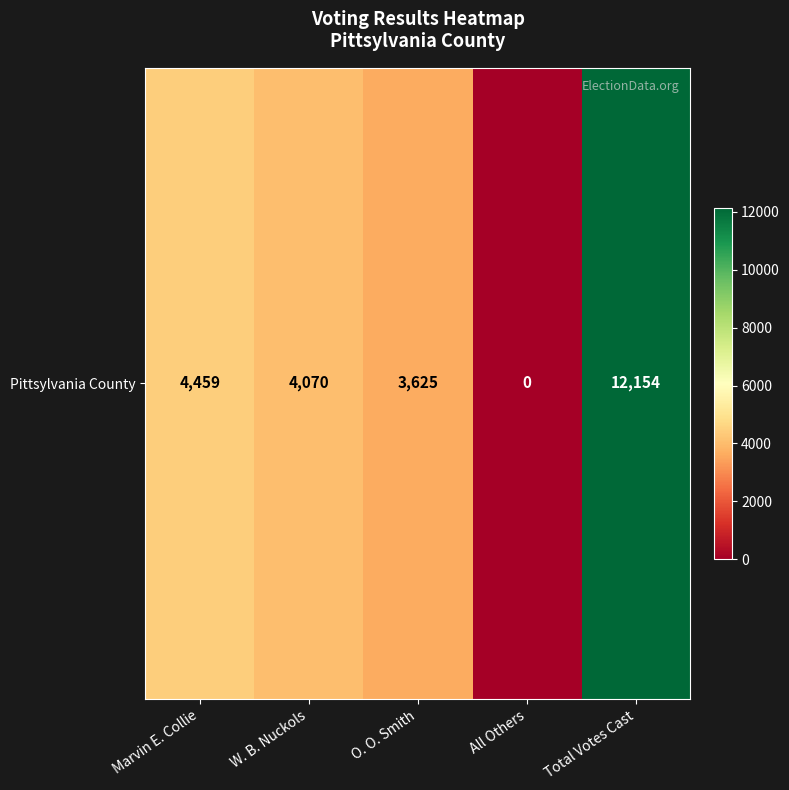

How many values exceed 4070?

2